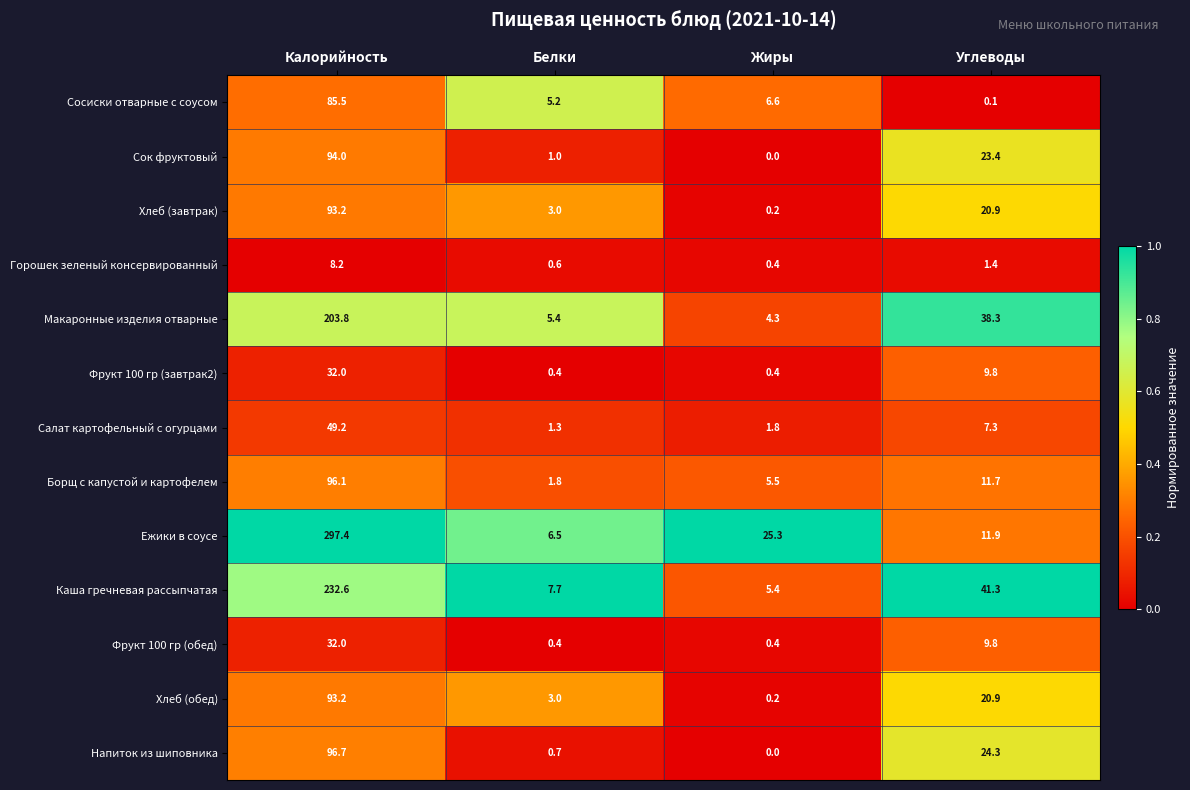

Where is Салат картофельный с огурцами nearest to the value 25?

Углеводы